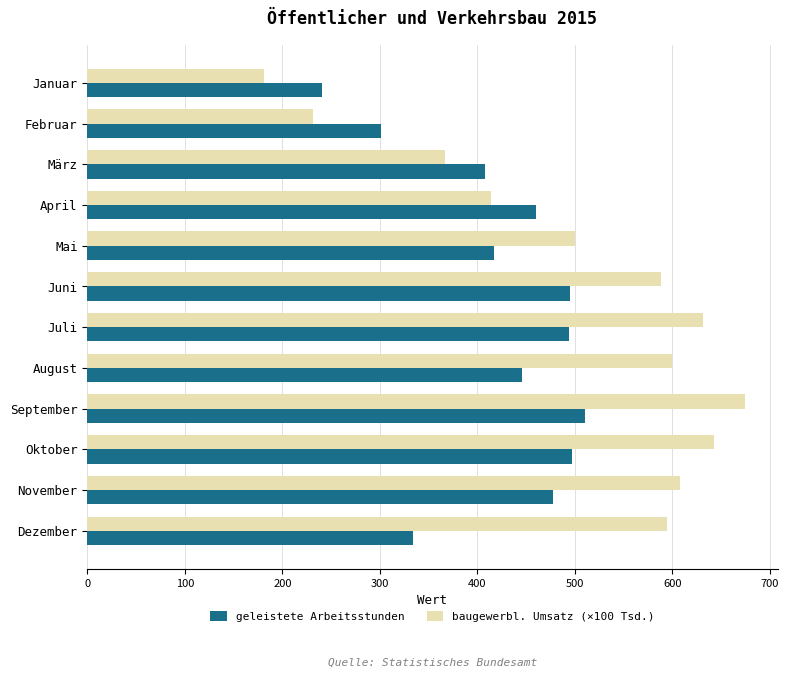

List the series in order of their peak value, highest first.

baugewerbl. Umsatz (×100 Tsd.), geleistete Arbeitsstunden